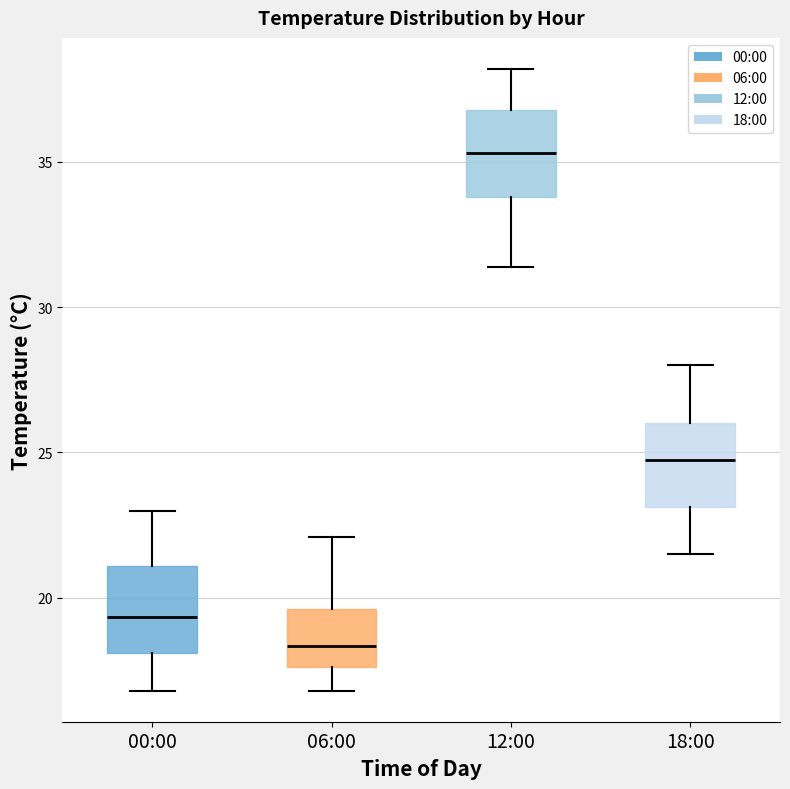

Reading left to right, read every box against the y-axis: the position of its median line, the range the box covers, and the ends of its whiskers. The values are not printed on the chart, so give them approximately, as read against the axis.

00:00: median 19.5, box 18.0 to 21.0, whiskers 17.0 to 23.0
06:00: median 18.5, box 17.5 to 19.5, whiskers 17.0 to 22.0
12:00: median 35.5, box 34.0 to 37.0, whiskers 31.5 to 38.0
18:00: median 25.0, box 23.0 to 26.0, whiskers 21.5 to 28.0